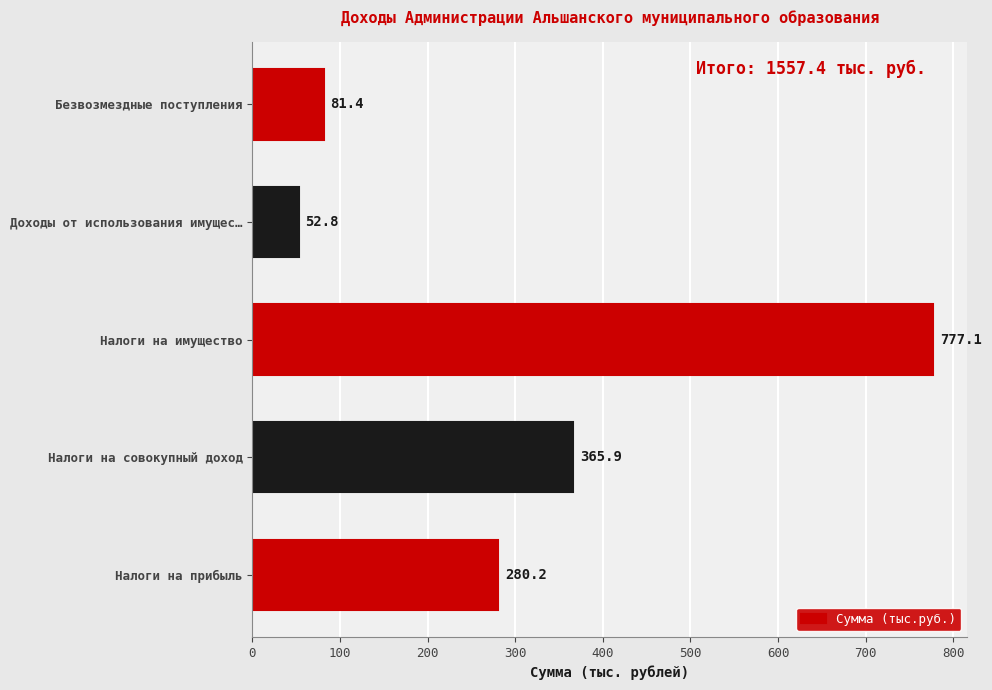

Reading top to bottom, extract all data points from this chart.

81.4	52.8	777.1	365.9	280.2